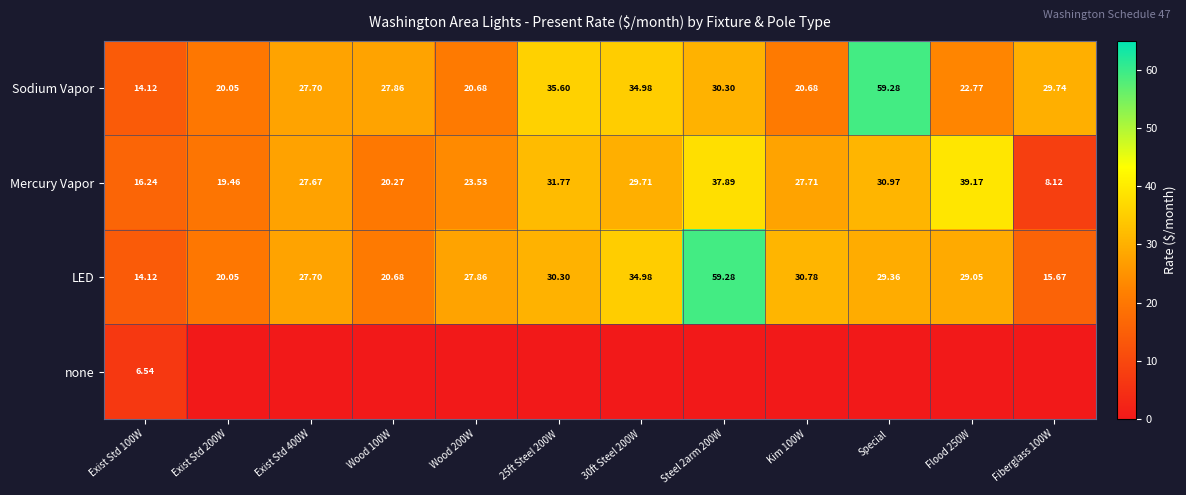

Which series changed the most between Exist Std 200W and Flood 250W?

Mercury Vapor